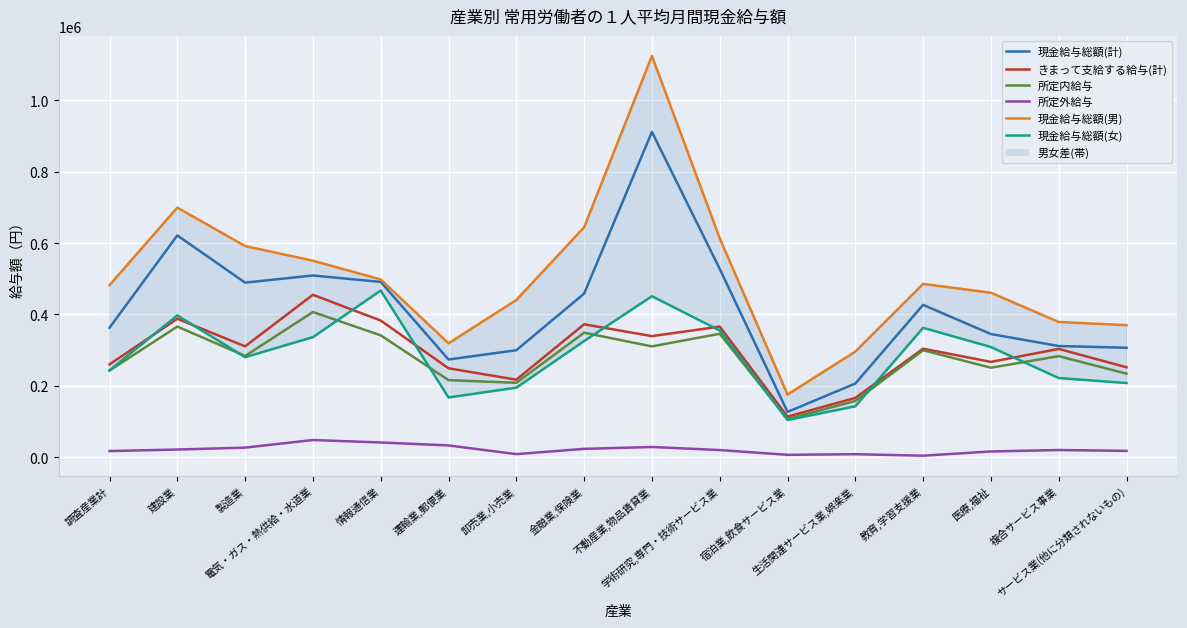

What is the average value of the 所定外給与 series?

21515